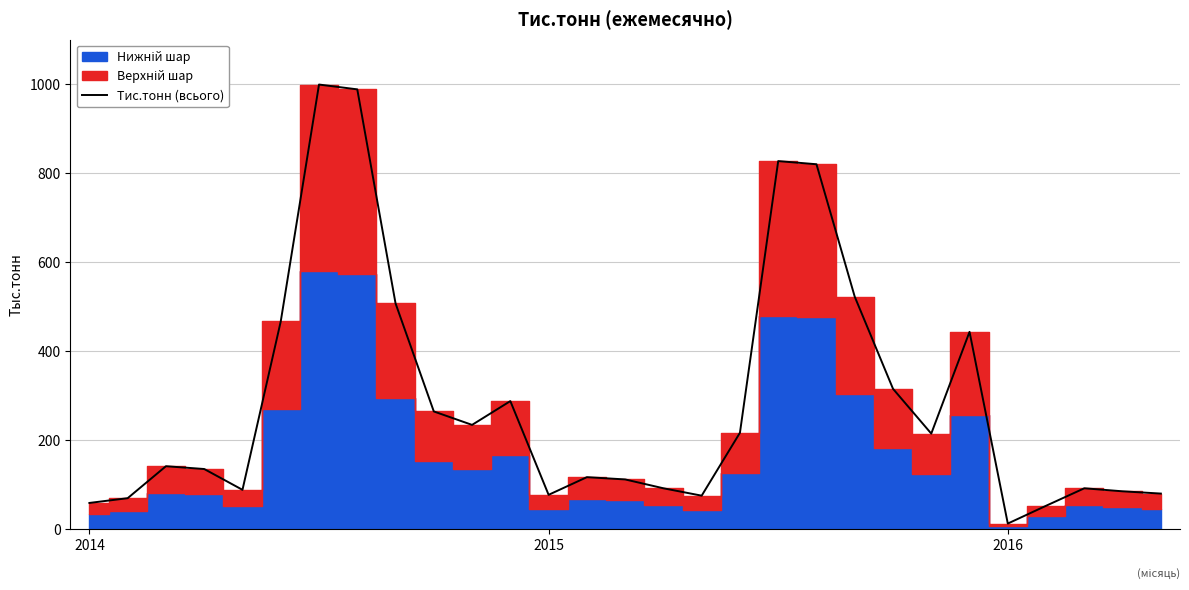

What is the difference between the maximum and second lowest values?

946.7